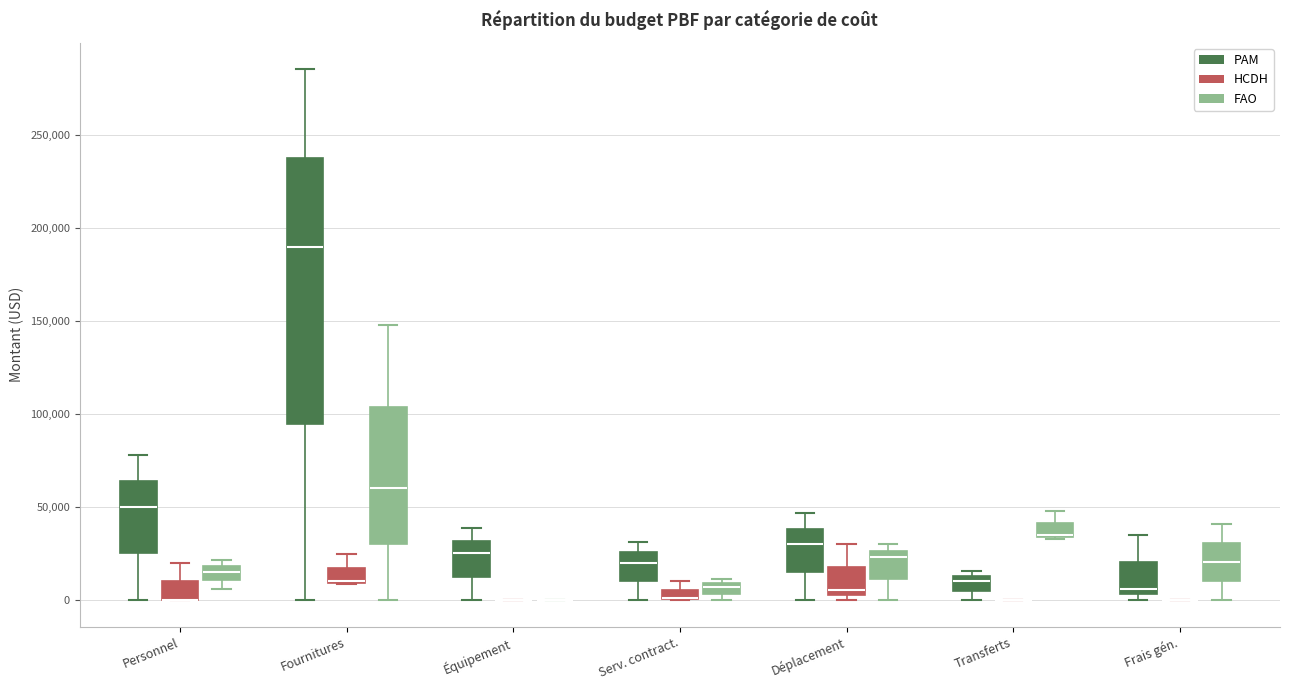

Where does the lower whisker of the box for Frais gén. (FAO) end on the y-axis? The values are not printed on the chart, so give them approximately, as read against the axis.

0